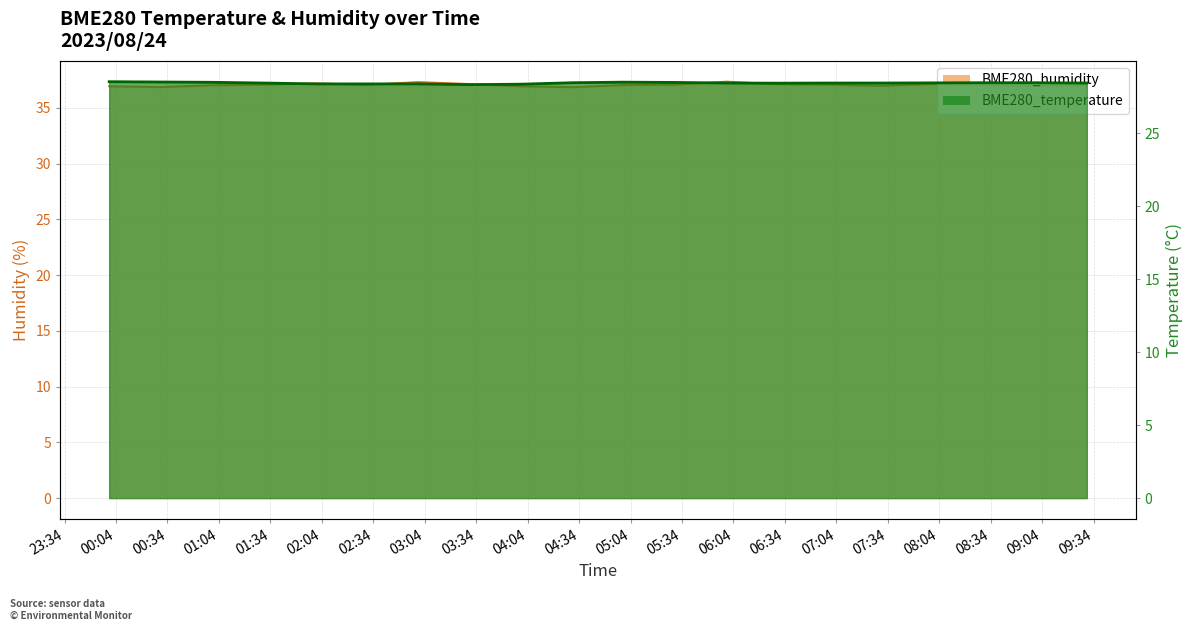

True or false: BME280_humidity has a value of 37.3 at 2023/08/24 03:00.

True